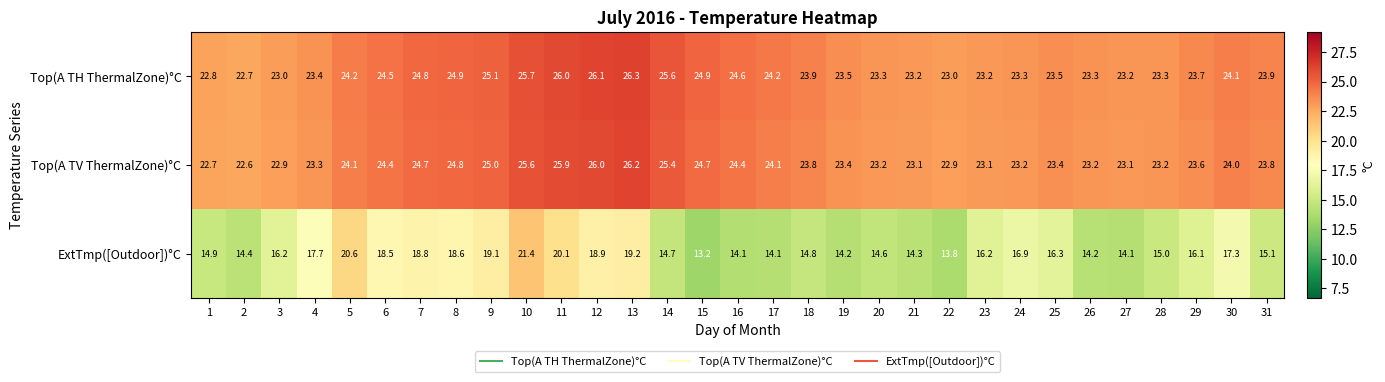

What is the smallest value displayed?

13.2